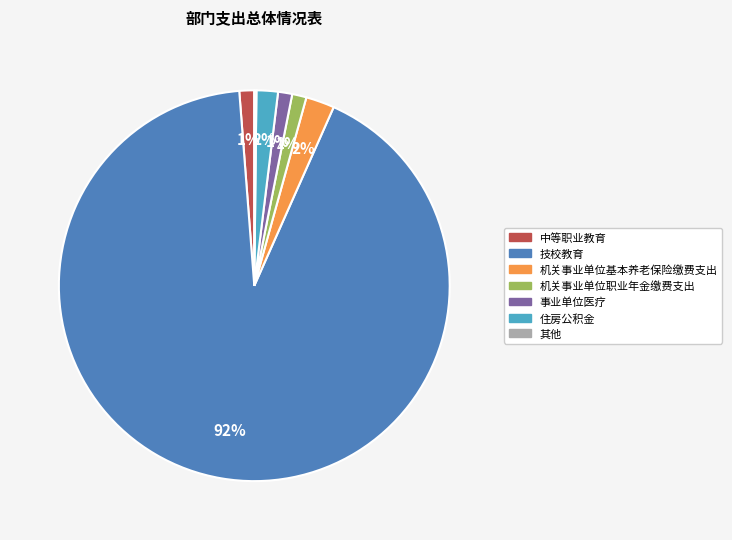

To the nearest percent, what is the average slice percentage?

14%